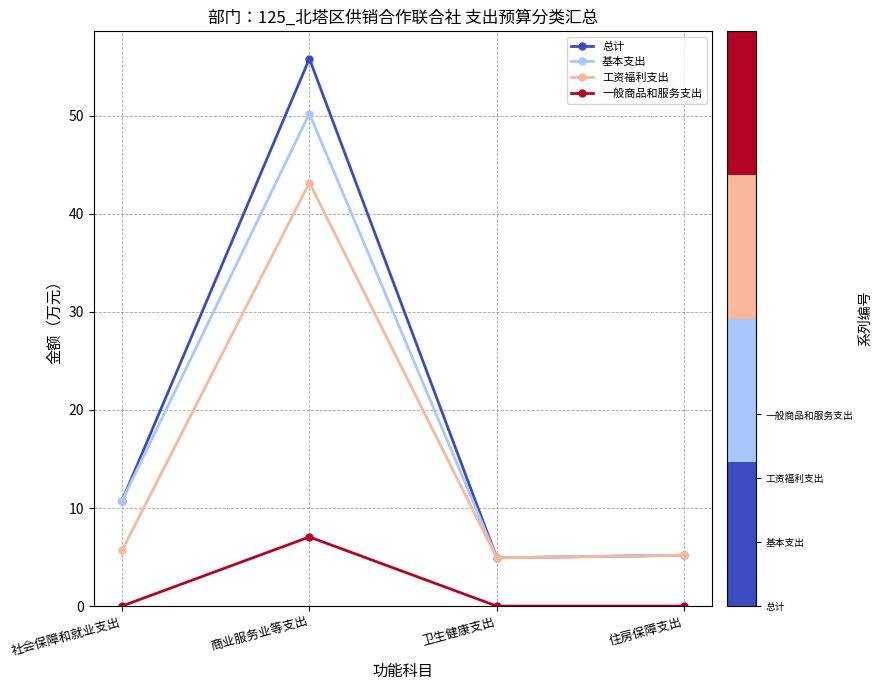

True or false: 总计 has a value of 1.2 at 住房保障支出.

False